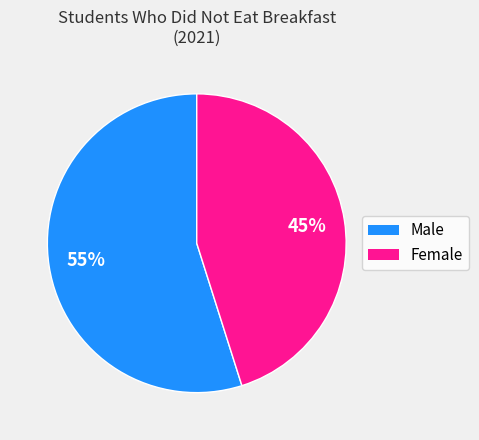

To the nearest percent, what is the combined percentage of Female and Male?

100%